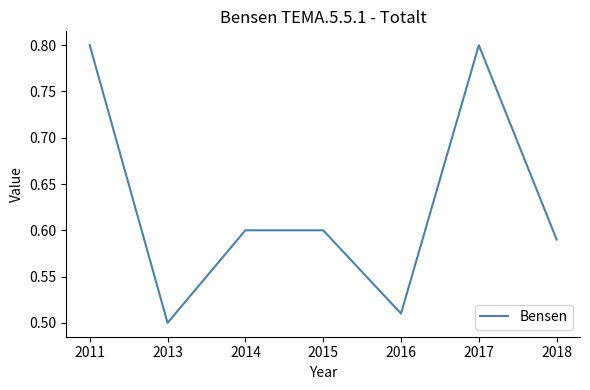

Which label corresponds to the smallest value in the chart?

2013